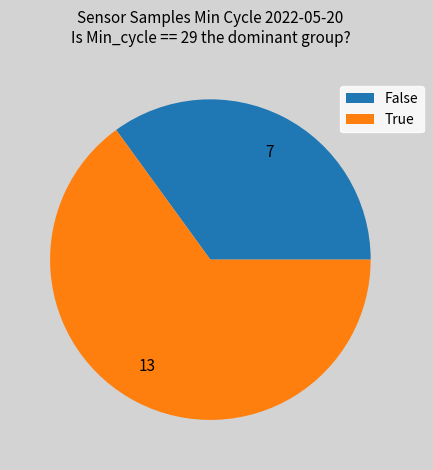

Is it true that 13 is 52% of the pie?

False